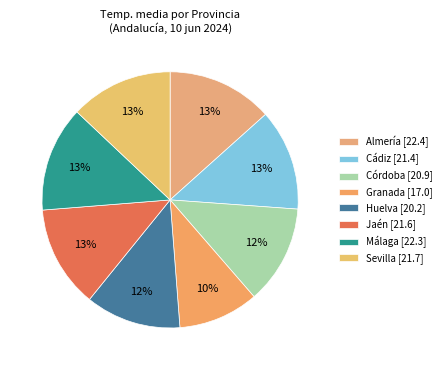

How many segments does this pie chart have?

8